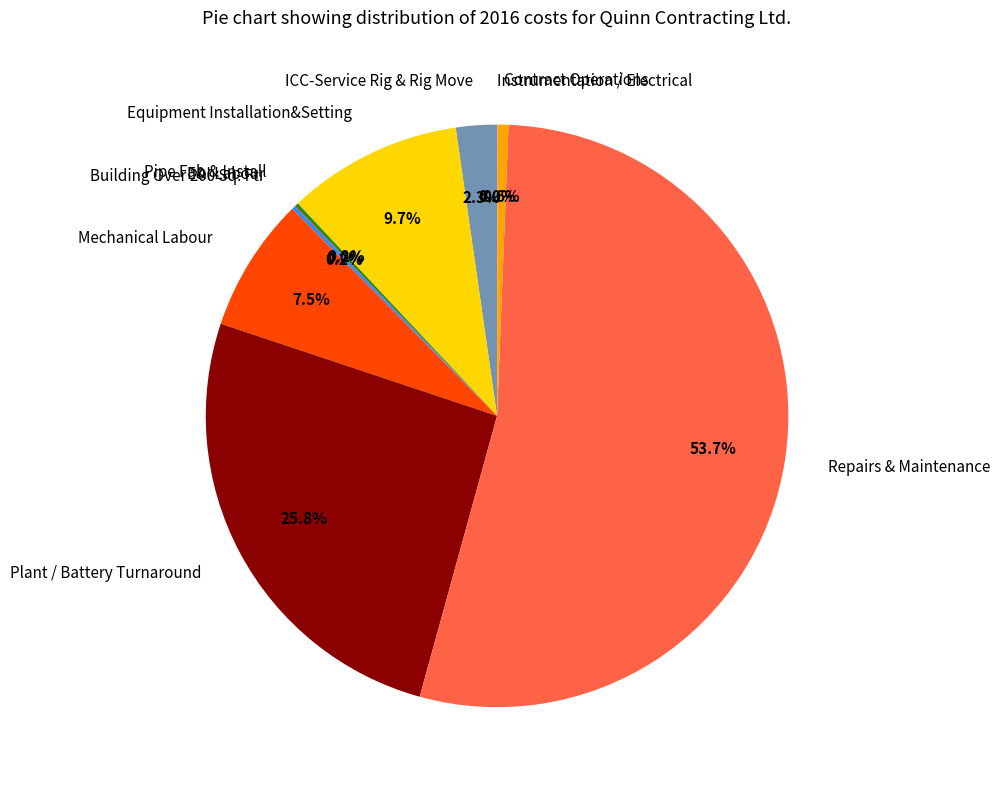

What percentage is the Contract Operations slice, to the nearest percent?

1%